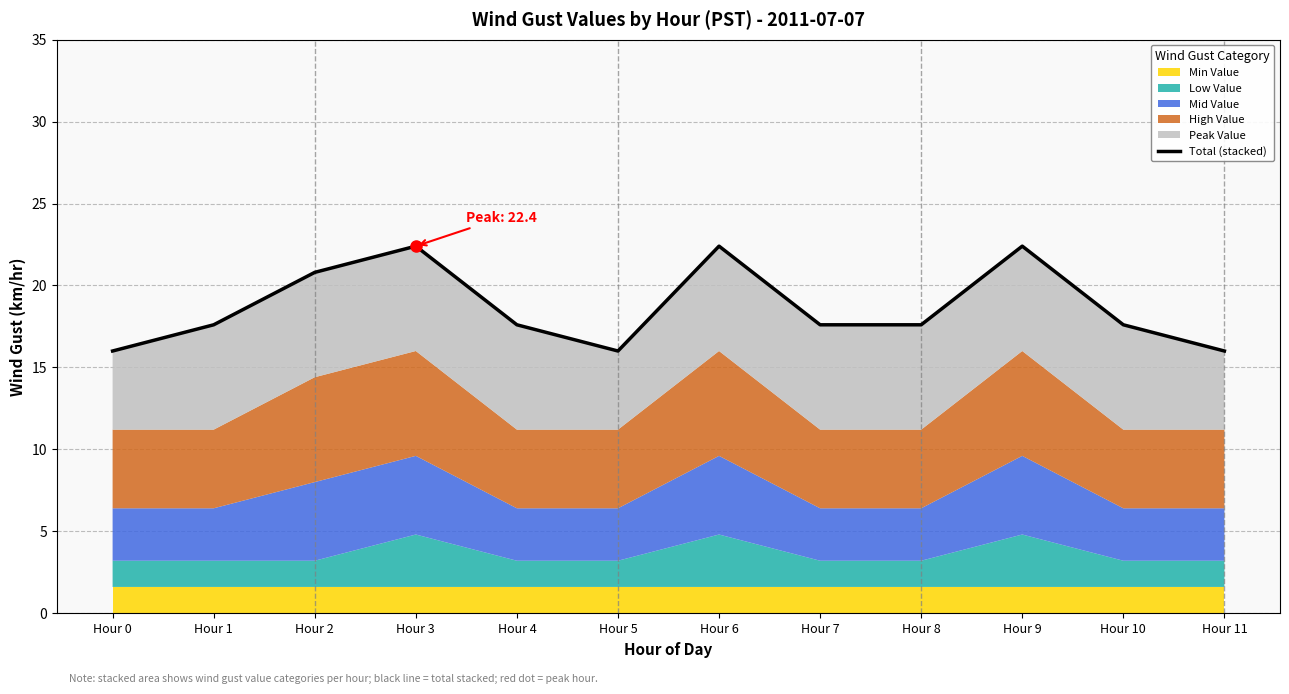

Reading left to right, transcribe all the data shown in this chart.

16.0	17.6	20.8	22.4	17.6	16.0	22.4	17.6	17.6	22.4	17.6	16.0